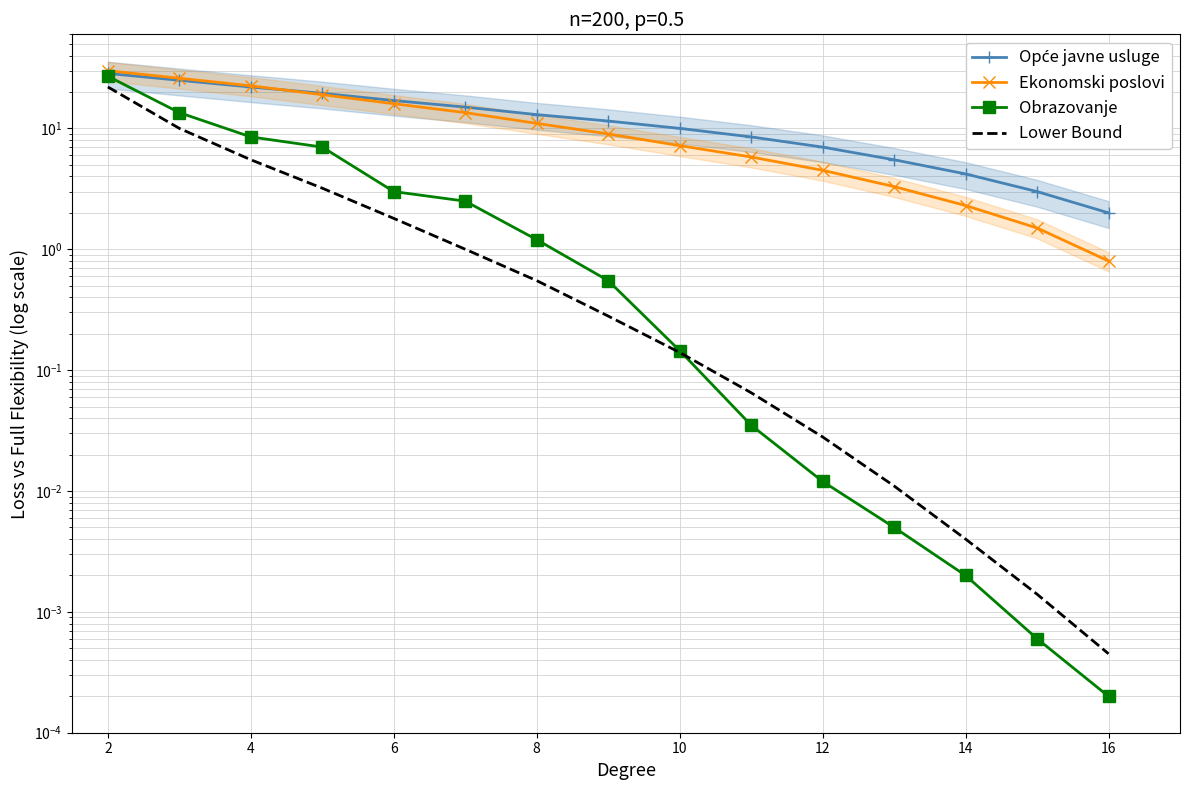

How many data points does each series have?

15